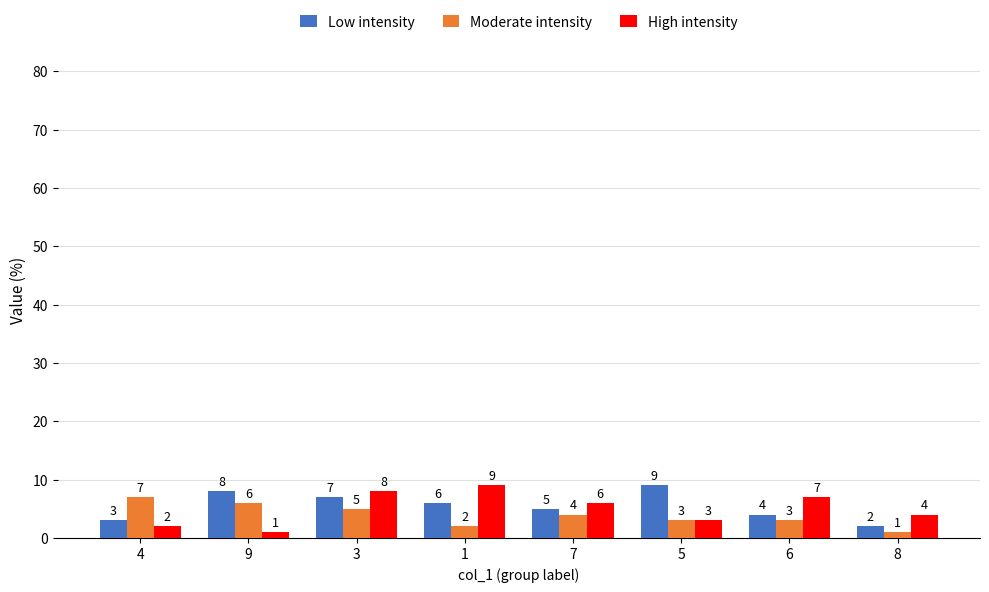

List the series in order of their overall mean, lowest first.

Moderate intensity, High intensity, Low intensity